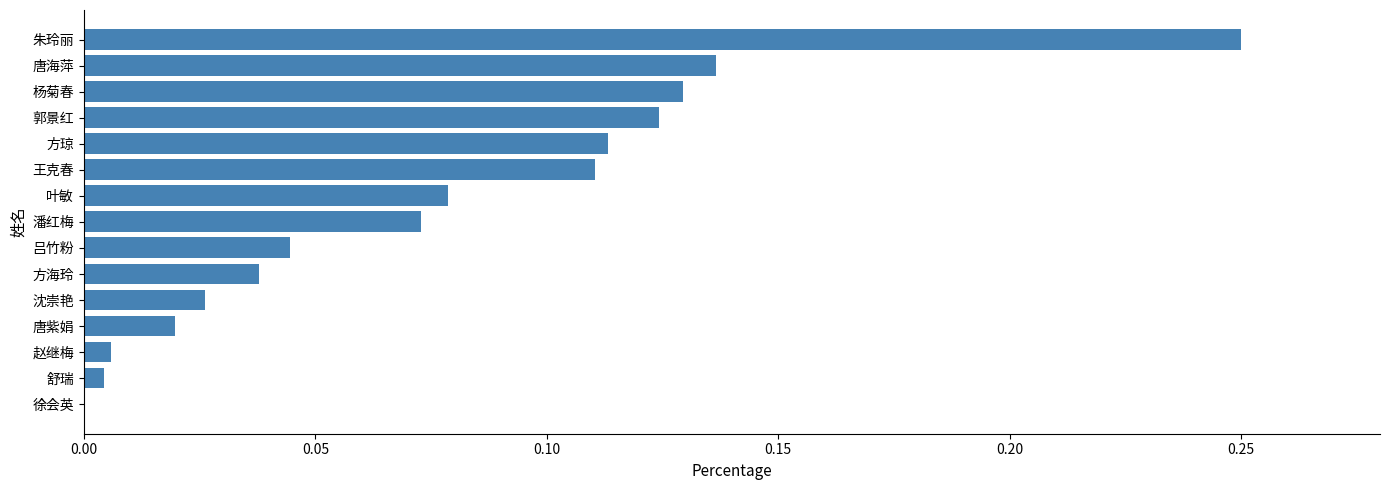

What is the sum of all values?

1.2